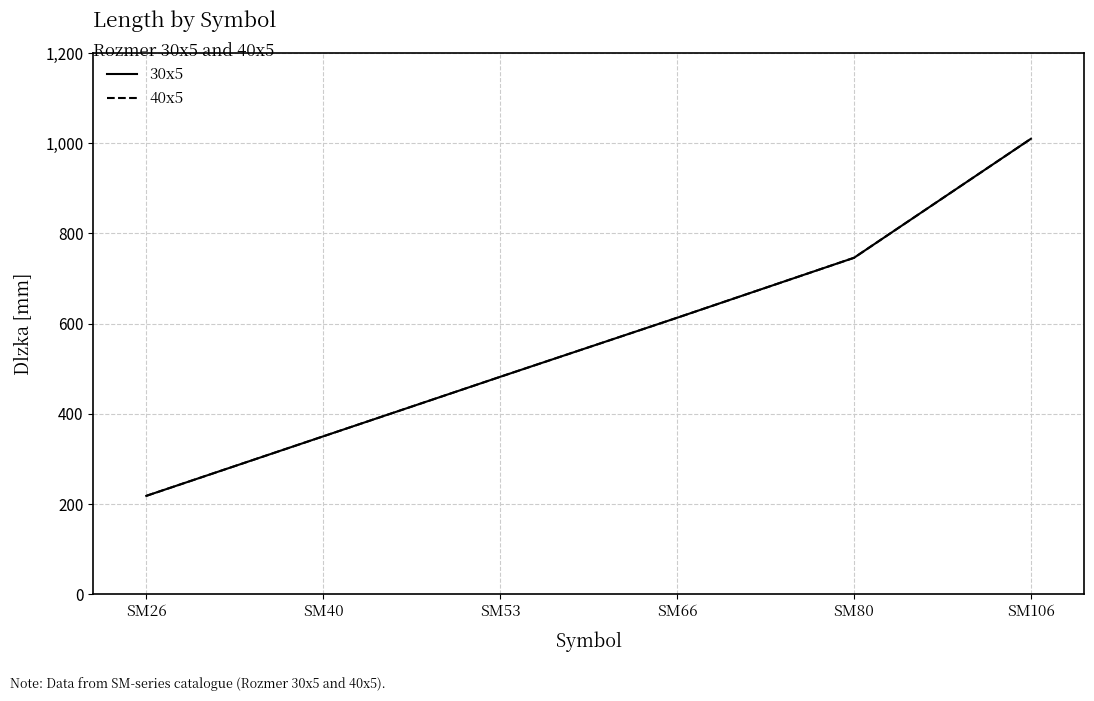

Does the chart display data point markers on the line(s)?

No